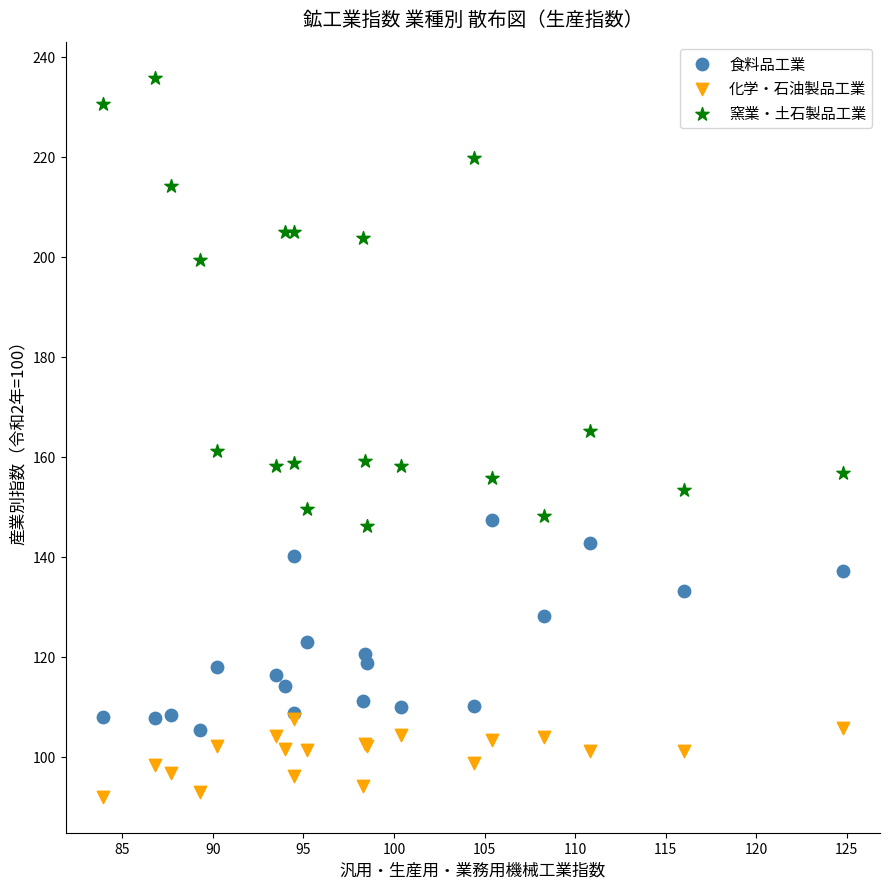

In the 窯業・土石製品工業 series, what Y value is closest to 191?

199.4